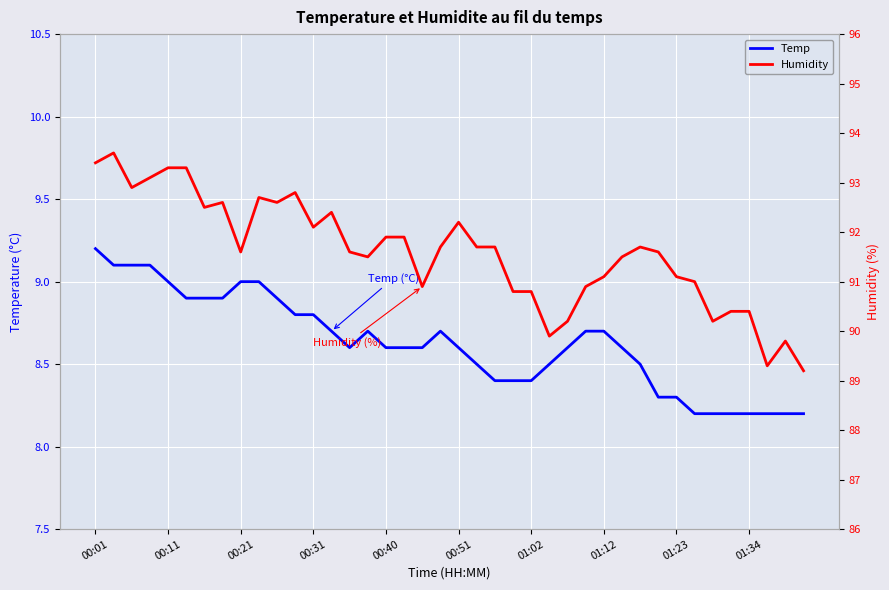

List the series in order of their peak value, lowest first.

Temp, Humidity